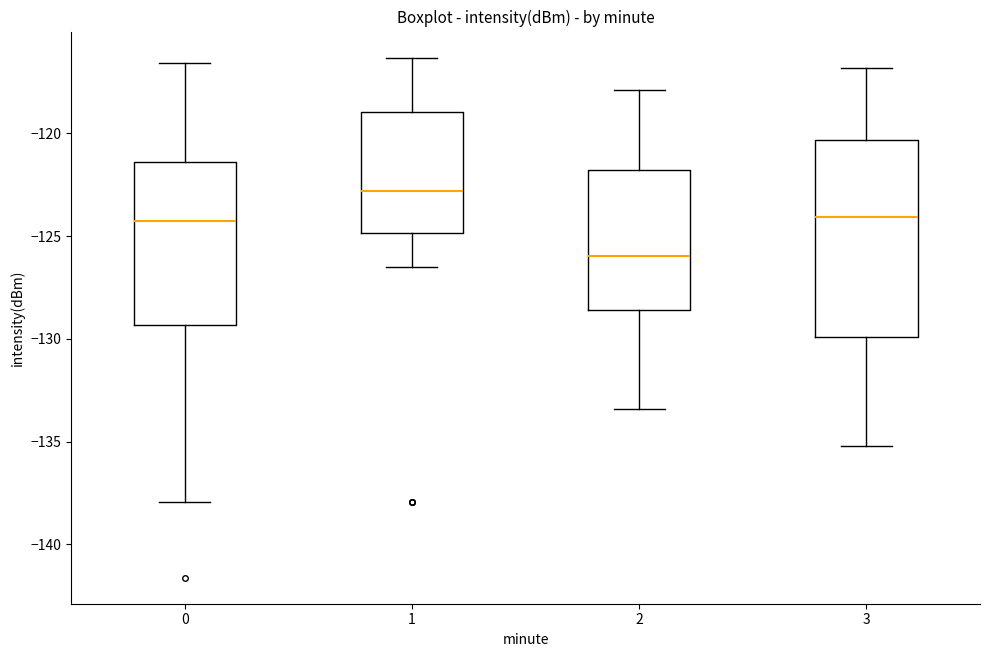

Where does the median line of the box at x = 3 sit on the y-axis? The values are not printed on the chart, so give them approximately, as read against the axis.

-124.0